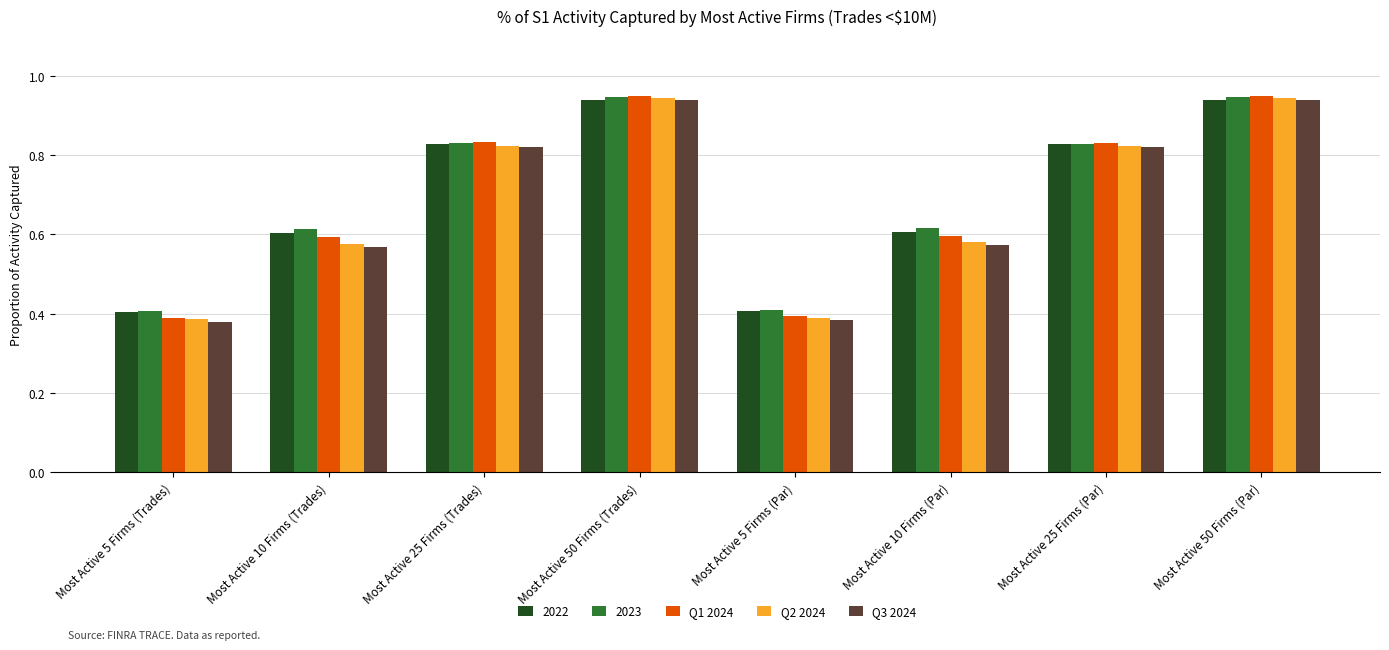

Which series has the largest range (max minus min)?

Q1 2024